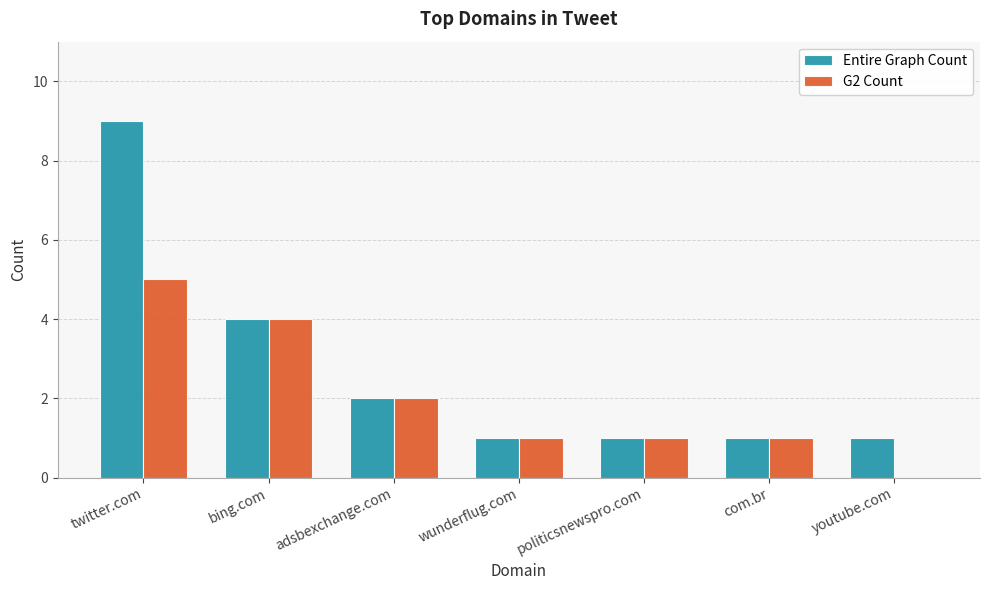

Which label corresponds to the largest value in the chart?

twitter.com